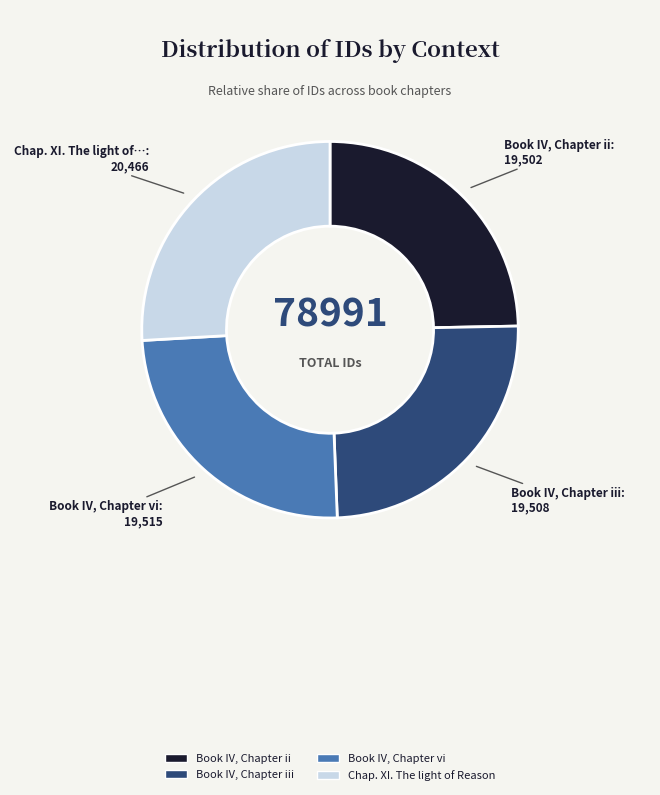

How many segments does this pie chart have?

4